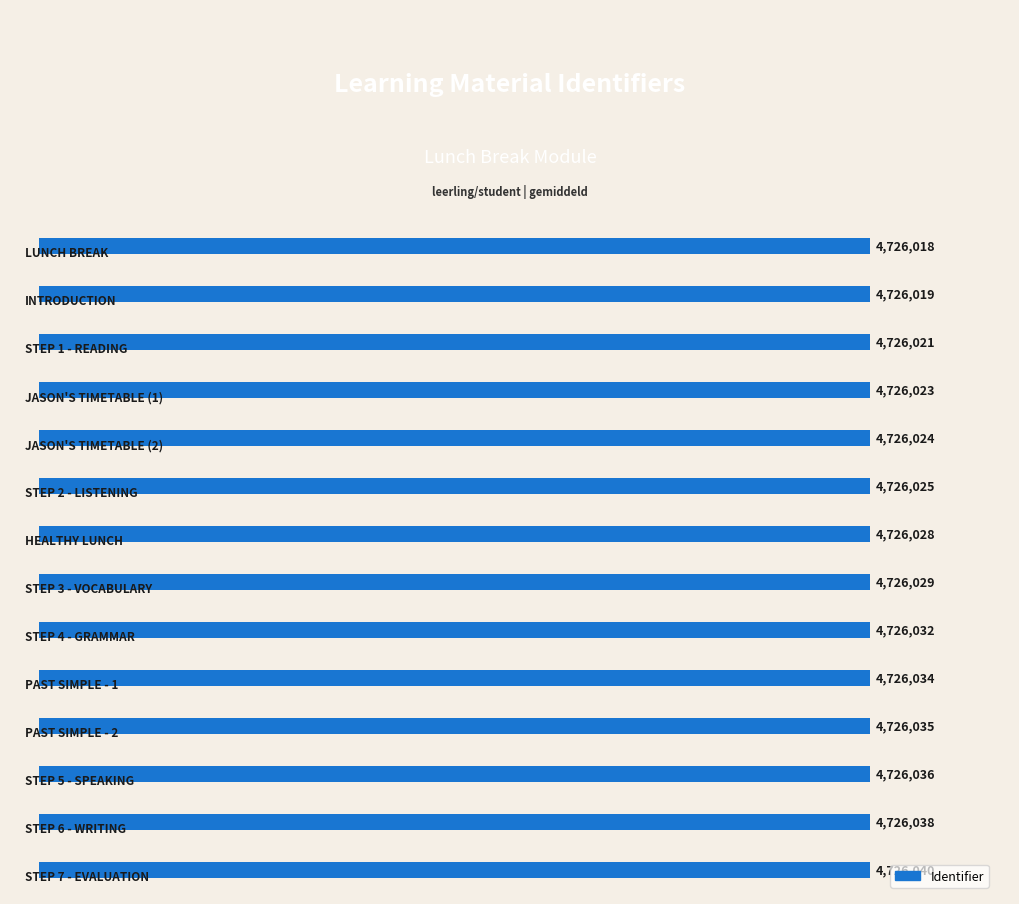

What is the ratio of the value at 0 to the value at 11?

1.0